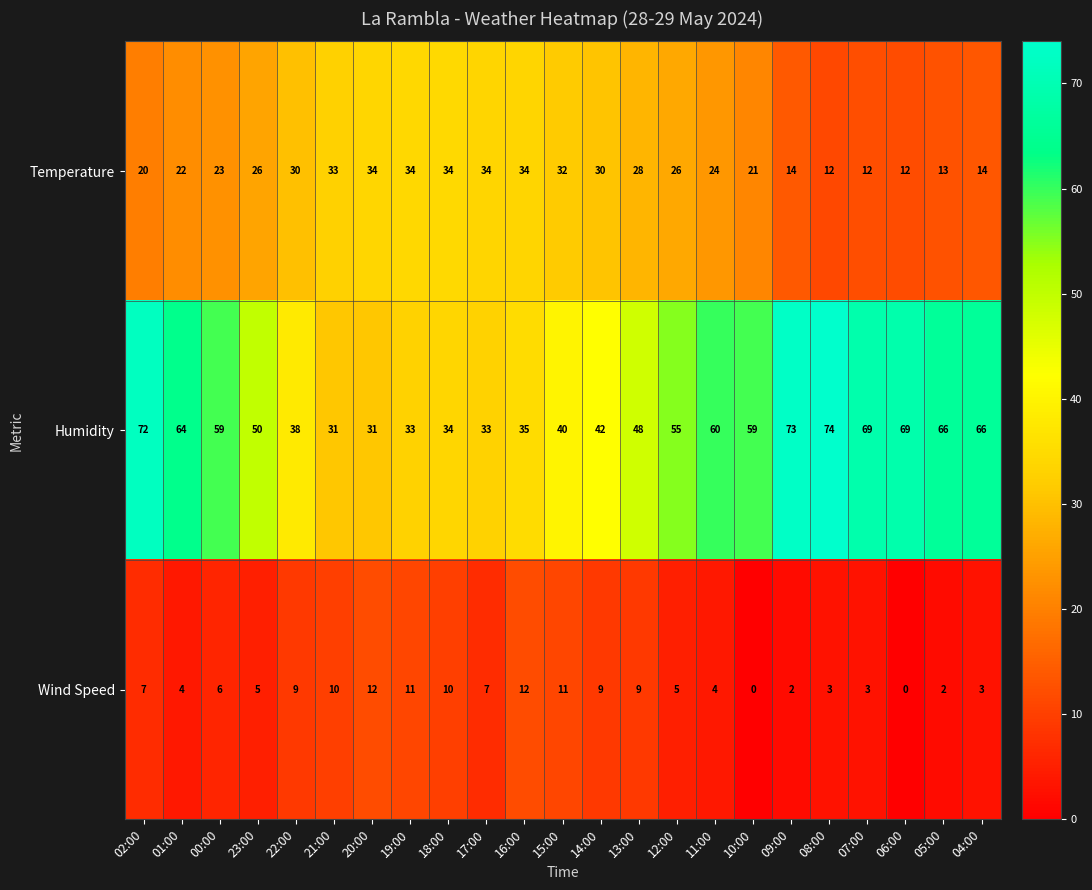

True or false: Wind Speed has a value of 11 at 15:00.

True